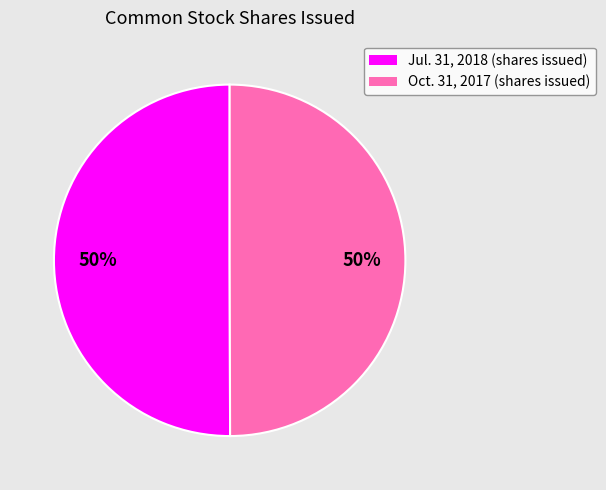

To the nearest percent, what is the average slice percentage?

50%